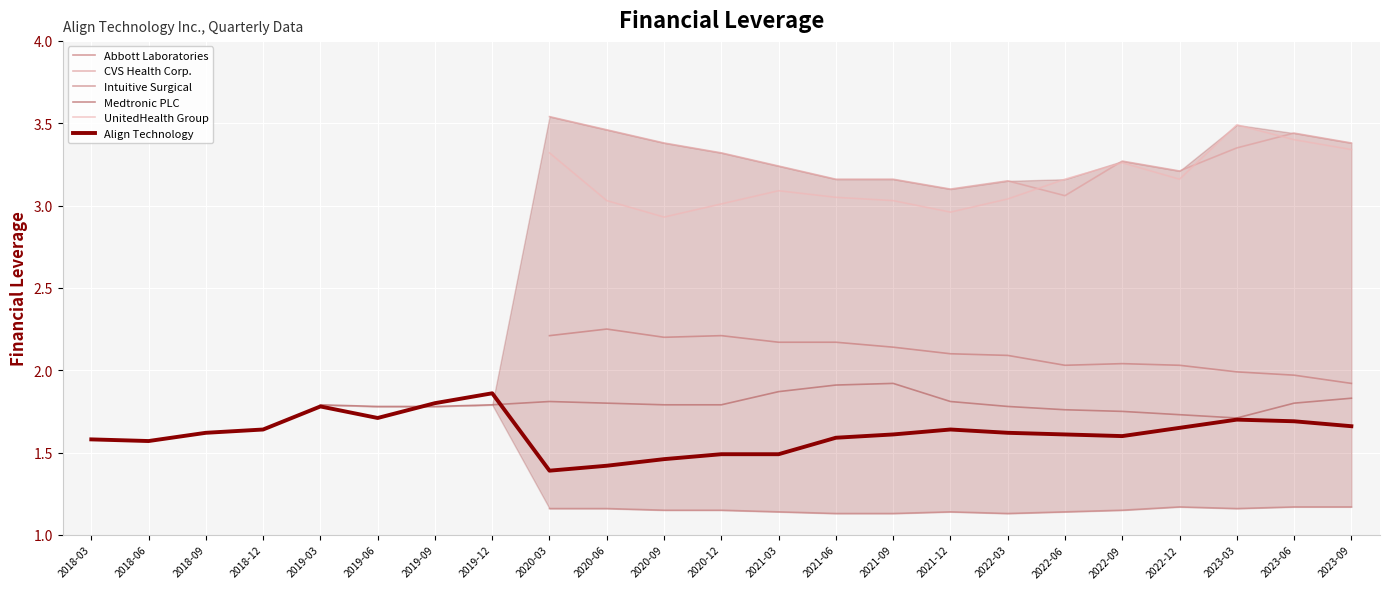

True or false: Align Technology has a value of 1.7 at 2023-06.

True